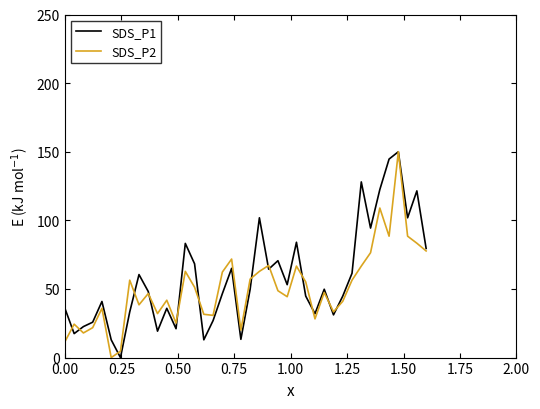

What is the greatest value displayed?

150.0